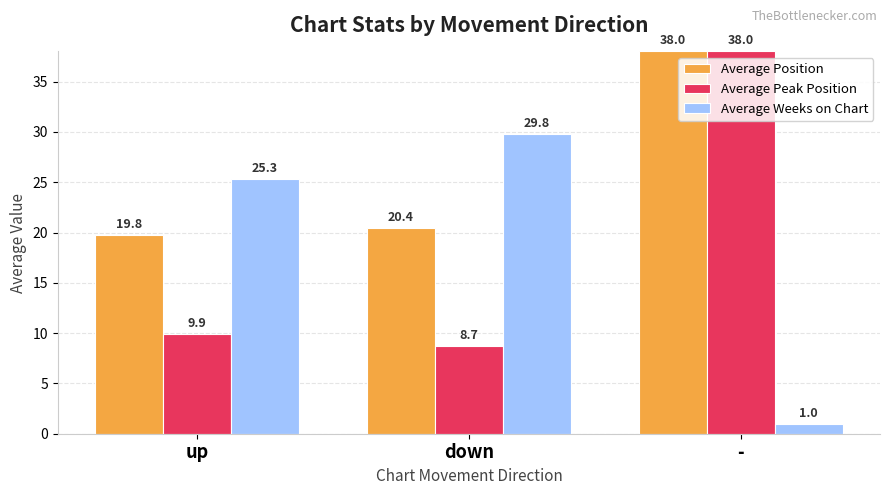

What is the sum of the Average Peak Position values at - and up?

47.9